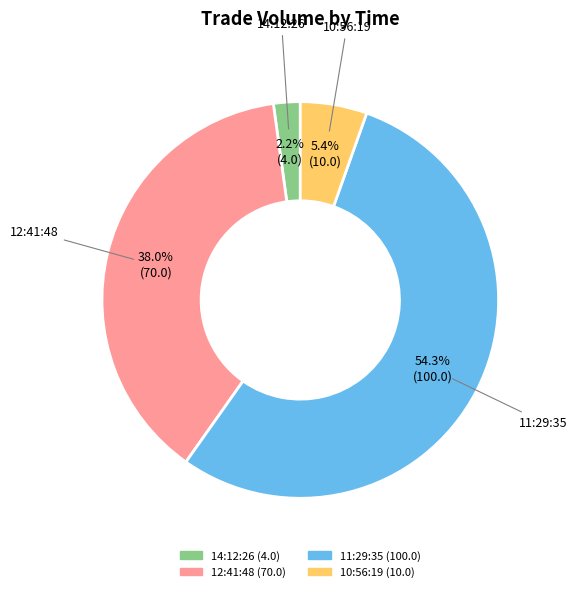

The 12:41:48 slice represents 38% of the pie. True or false?

True